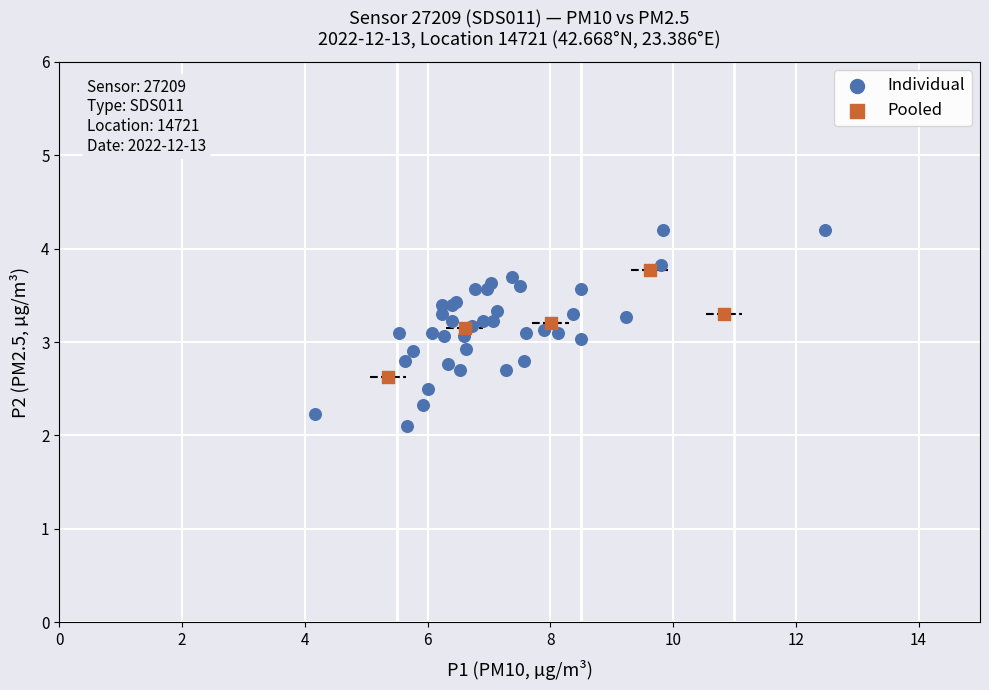

Which series contains the highest Y value?

Individual